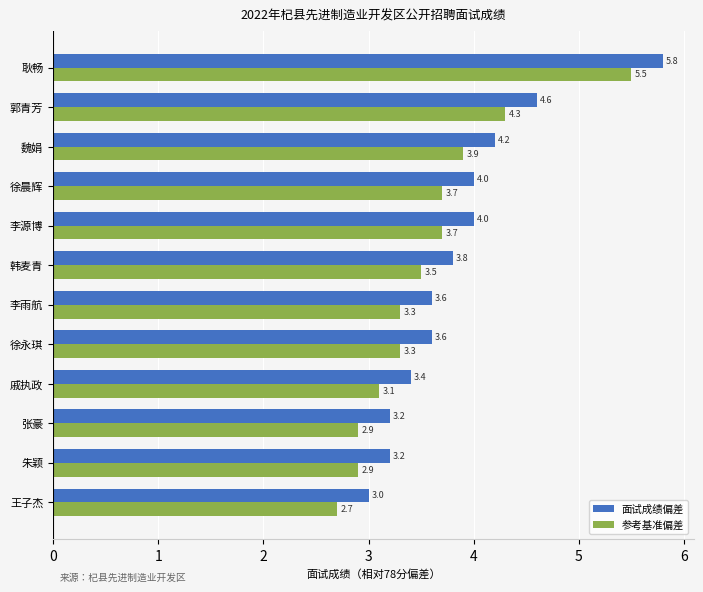

List the series in order of their peak value, lowest first.

参考基准偏差, 面试成绩偏差